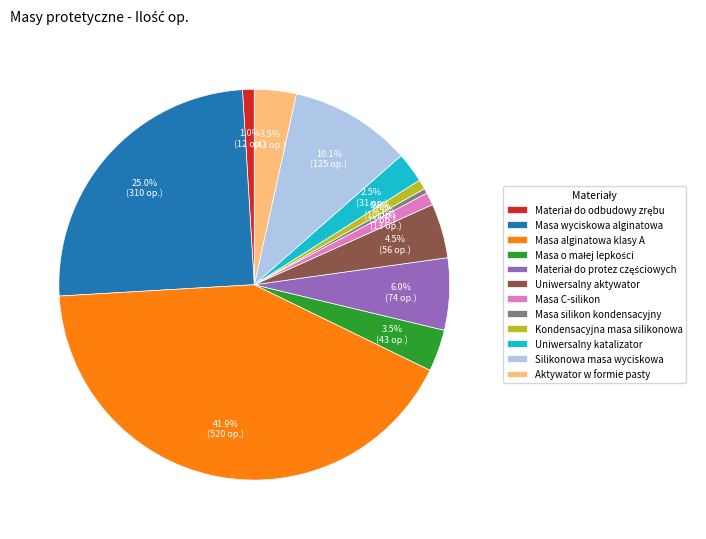

Which has a higher value, Uniwersalny aktywator or Masa C-silikon?

Uniwersalny aktywator